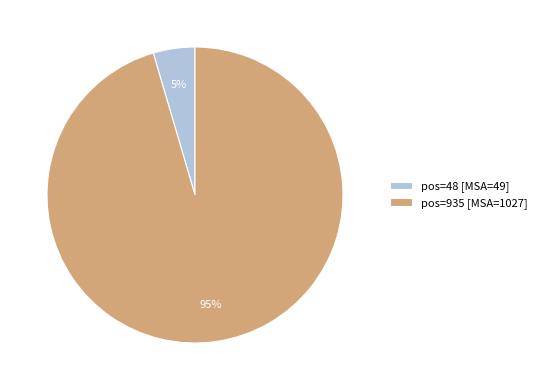

Which has a higher value, pos=935 [MSA=1027] or pos=48 [MSA=49]?

pos=935 [MSA=1027]